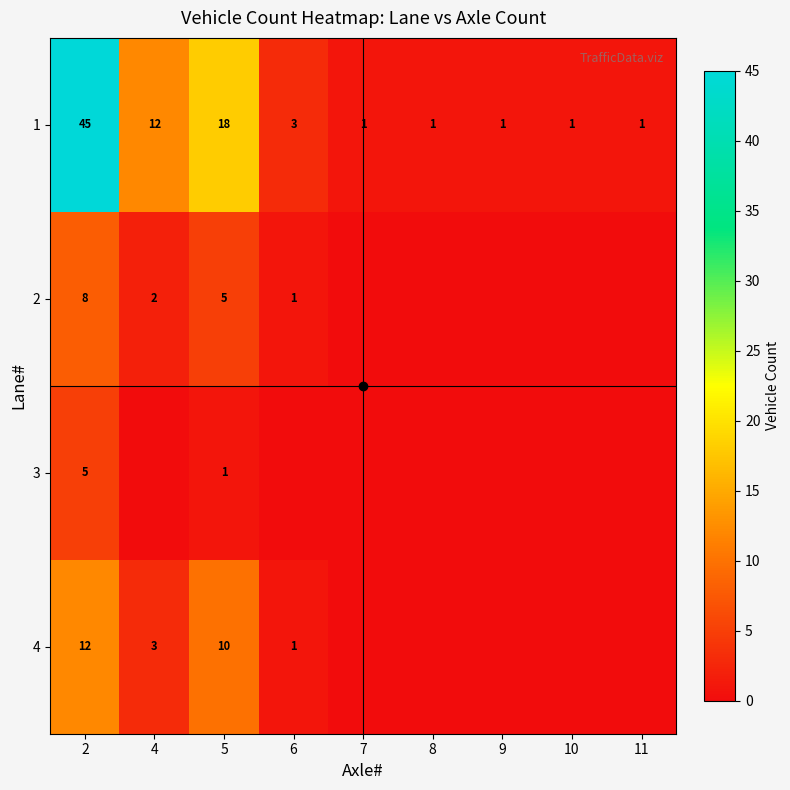

Between 7 and 9, which is larger?

7